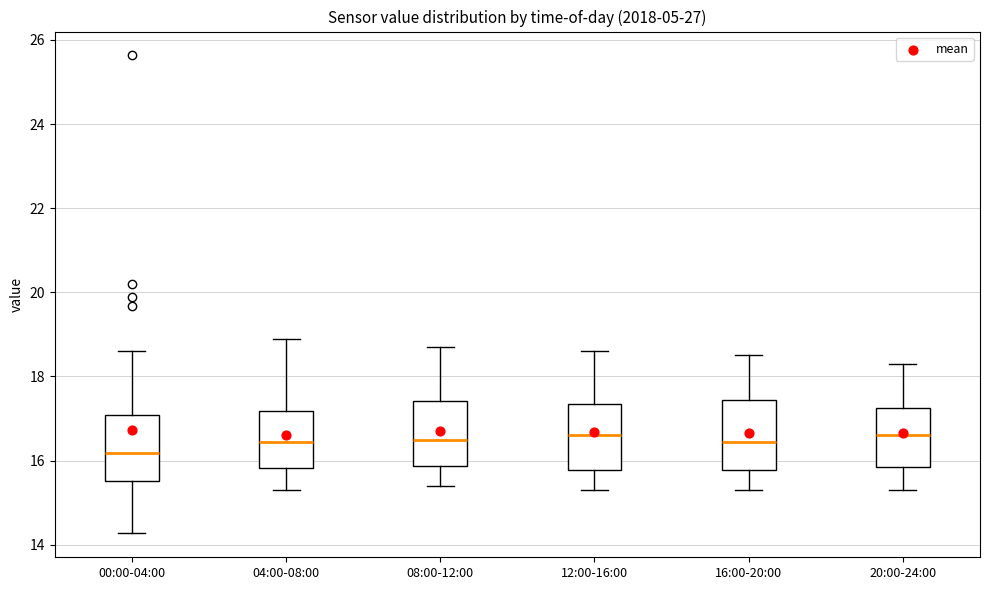

Where is the lower edge of the box for 16:00-20:00 on the y-axis? The values are not printed on the chart, so give them approximately, as read against the axis.

15.8